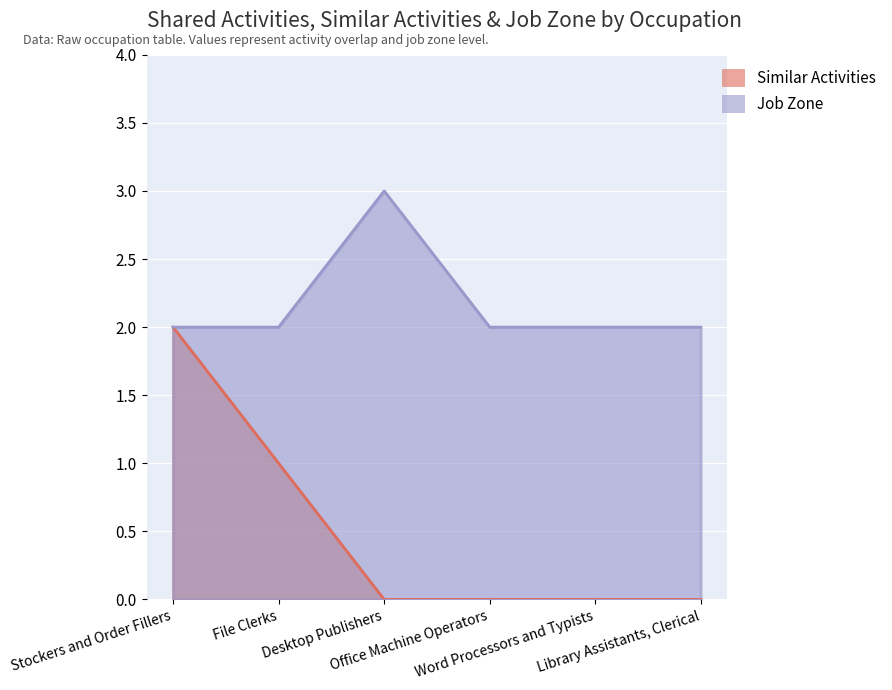

At how many categories does at least one series exceed 2?

1